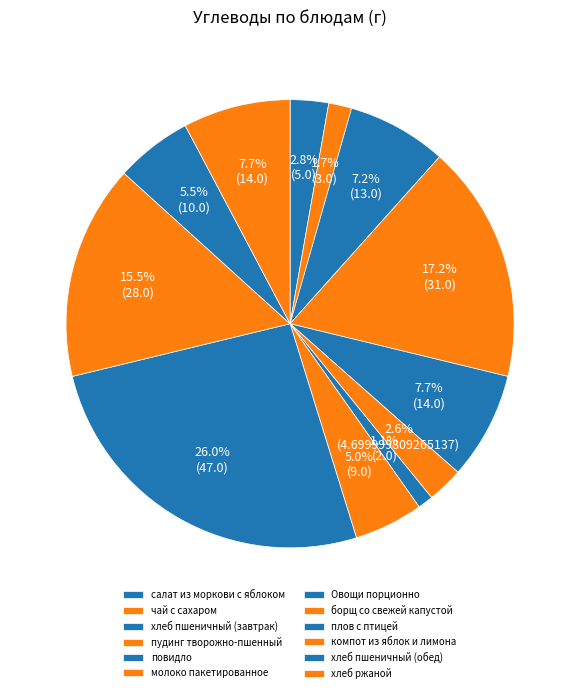

What is the total percentage of плов с птицей and компот из яблок и лимона?

41.5%